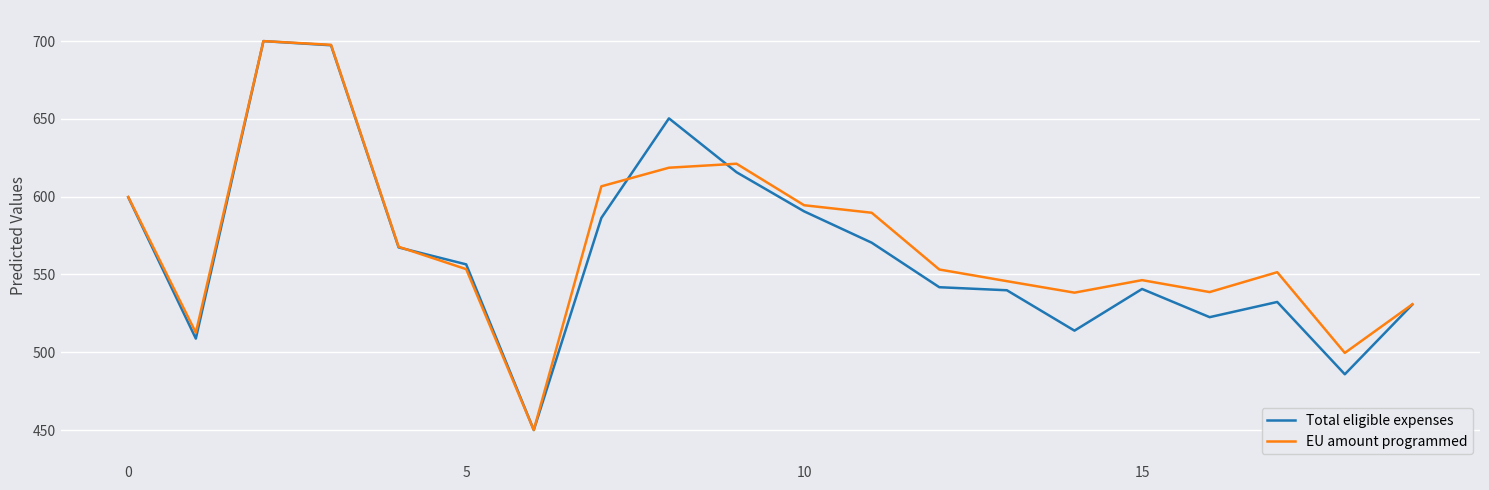

How many series are shown in this chart?

2